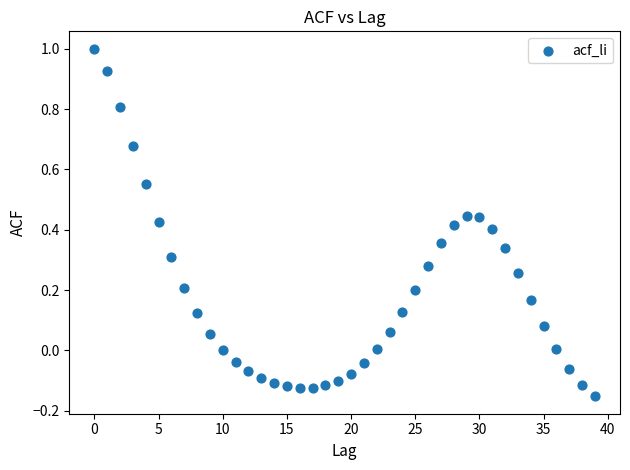

What is the range of Y values (max minus min)?

1.2